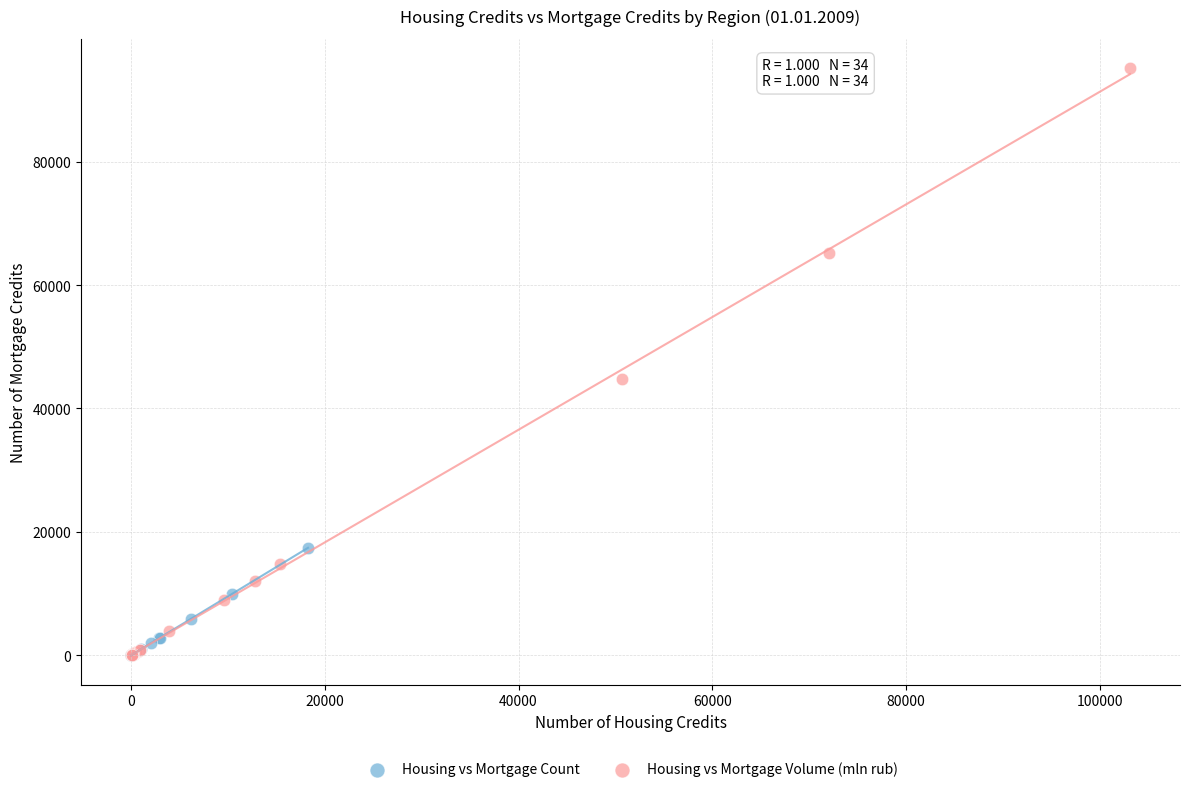

Which series contains the highest Y value?

Housing vs Mortgage Volume (mln rub)